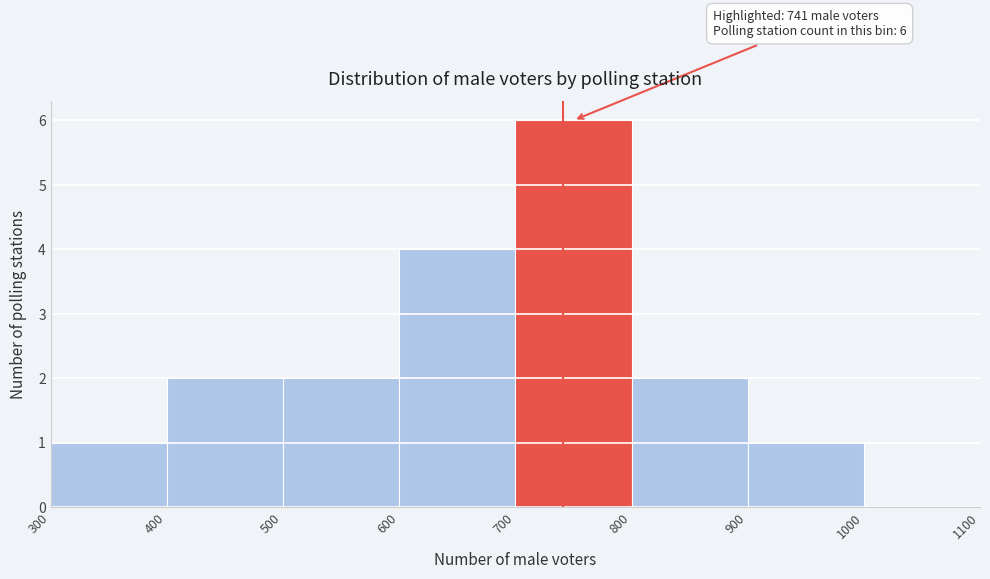

Which range on the x-axis has the tallest bar?

700 to 800